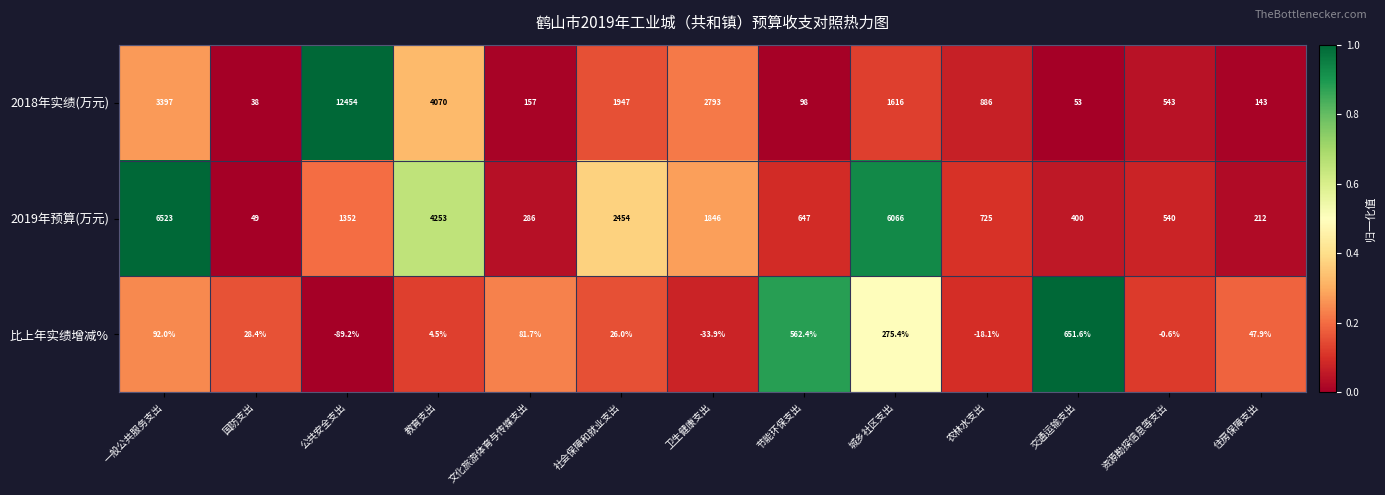

What is the total value across all series at 国防支出?

115.4